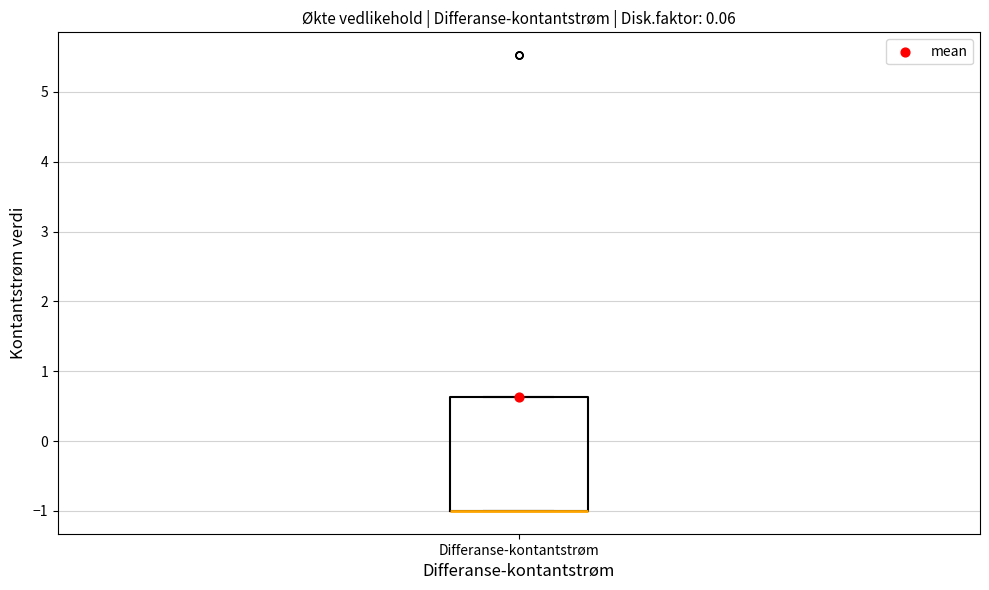

Transcribe this box plot: give where the median line is, the range the box spans, and where the two whiskers end, as read against the y-axis. The values are not printed on the chart, so give them approximately, as read against the axis.

median -1.0 (drawn on the box's lower edge), box -1.0 to 0.6, whiskers -1.0 to 0.6